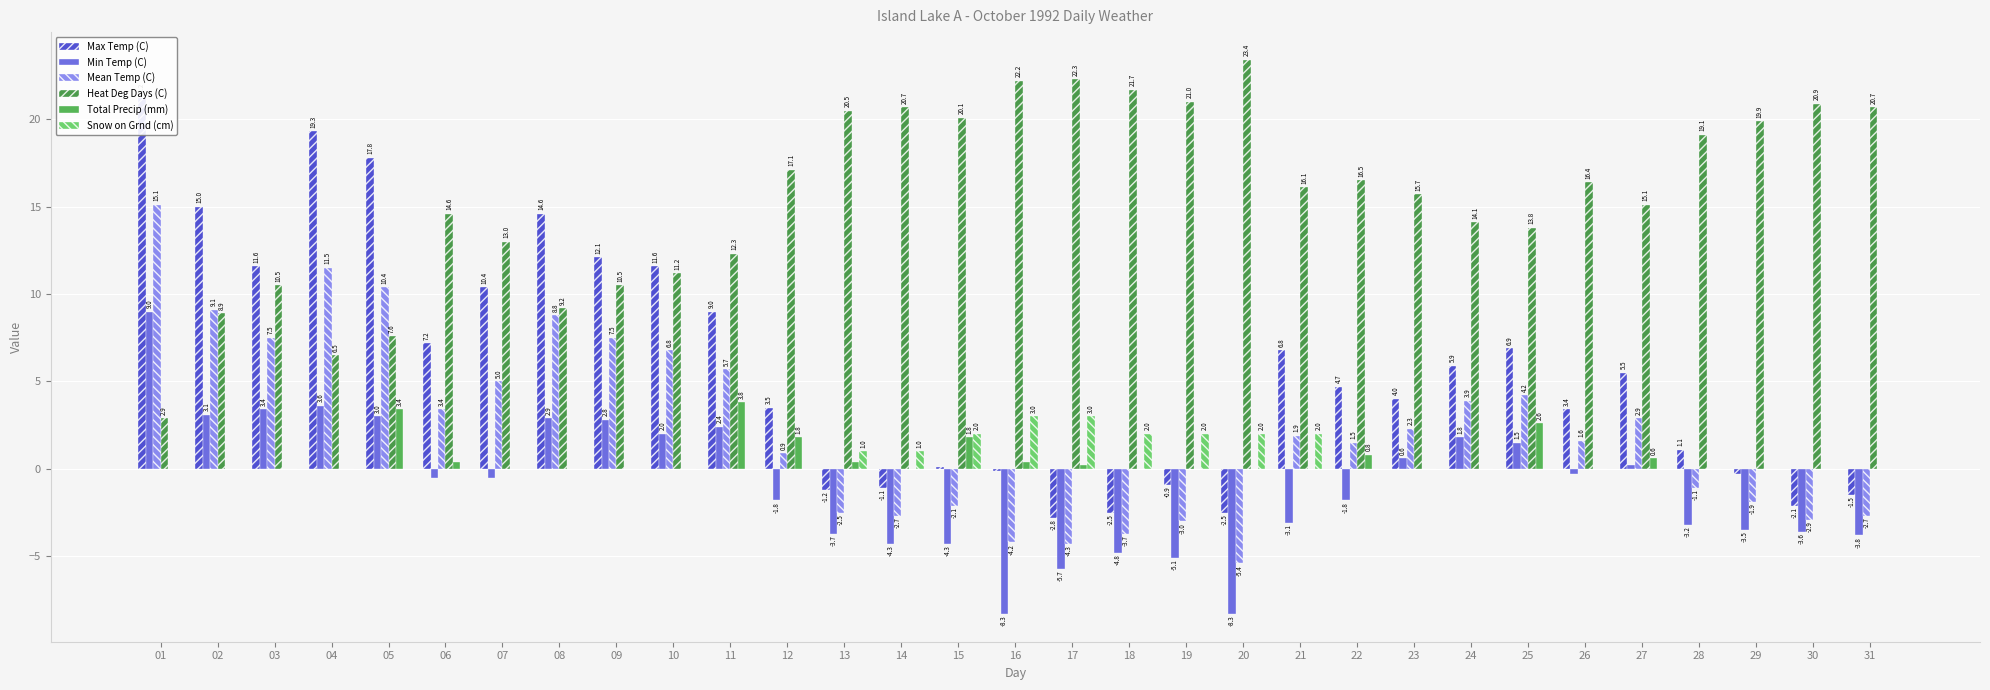

How many values in Min Temp (C) are above zero?

13